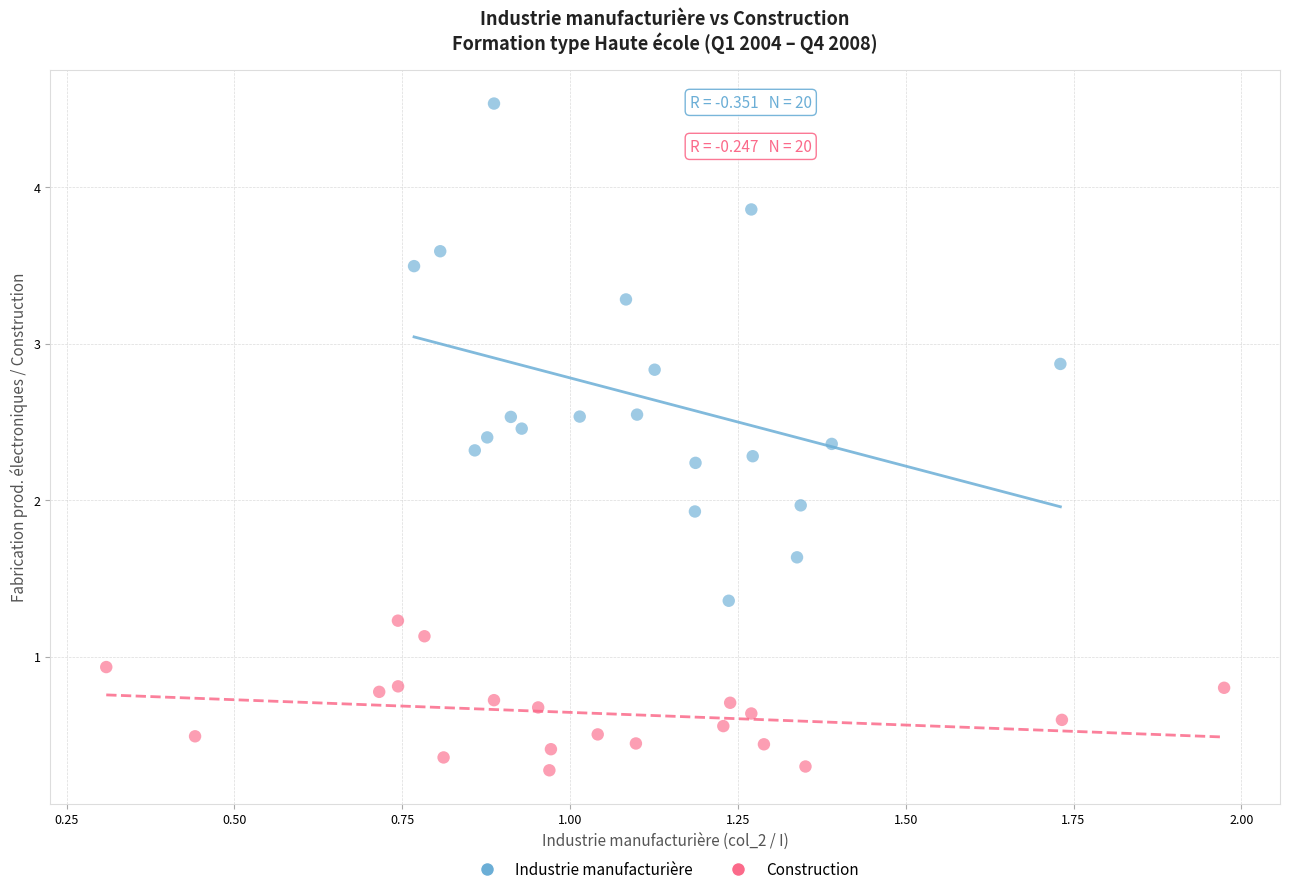

Which series reaches the minimum Y coordinate?

Construction